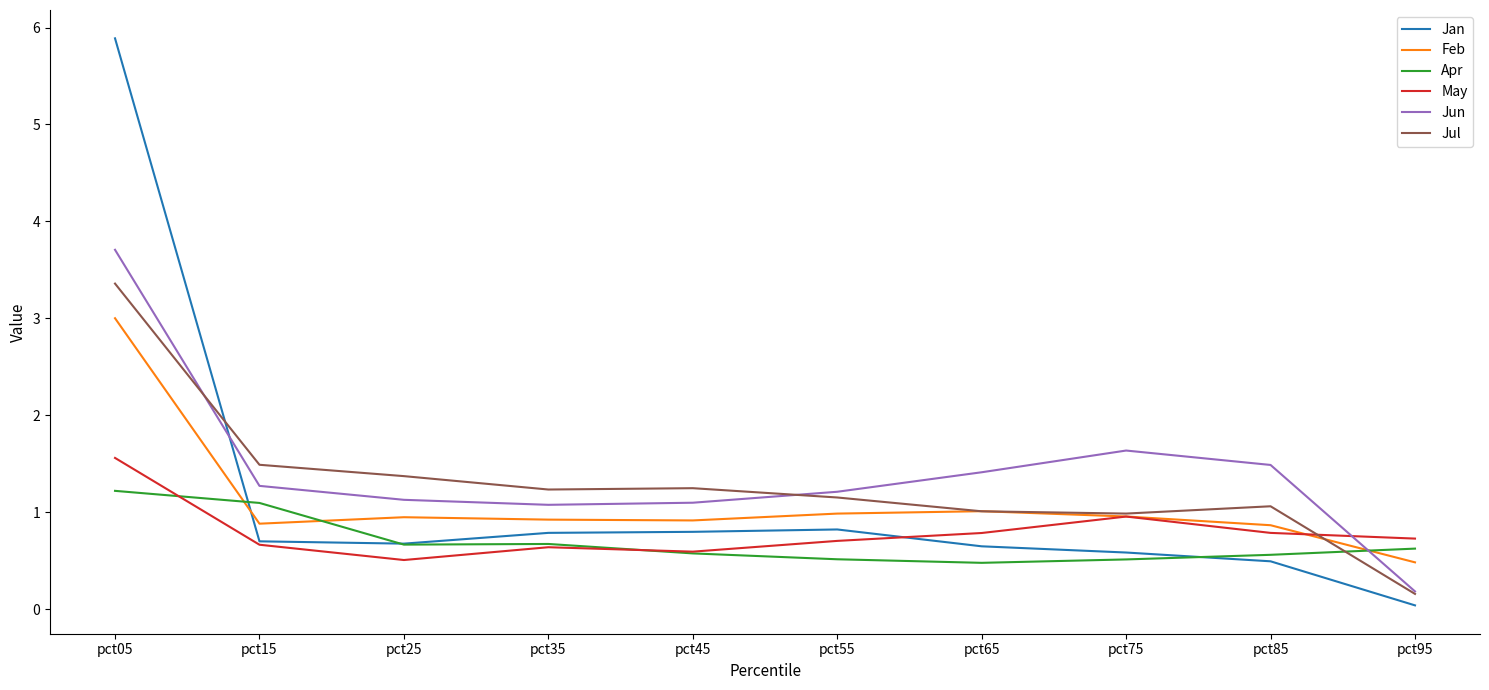

What value does the Feb series have at pct45?

0.9